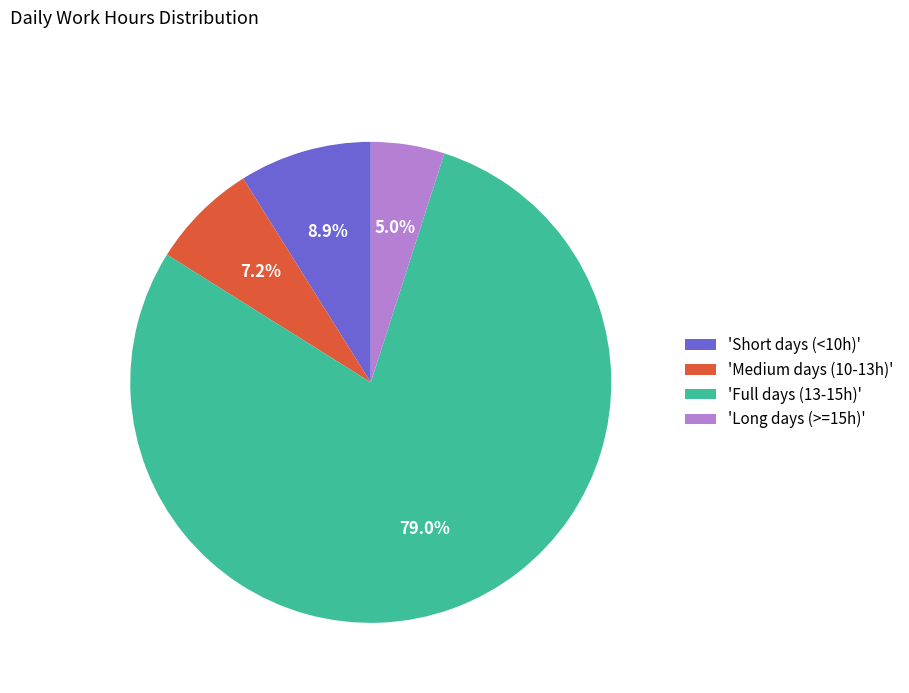

Count the number of slices in the pie.

4